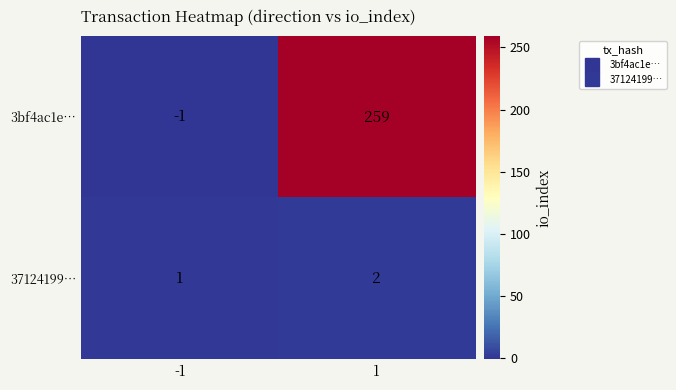

Which series has the largest range (max minus min)?

3bf4ac1e…